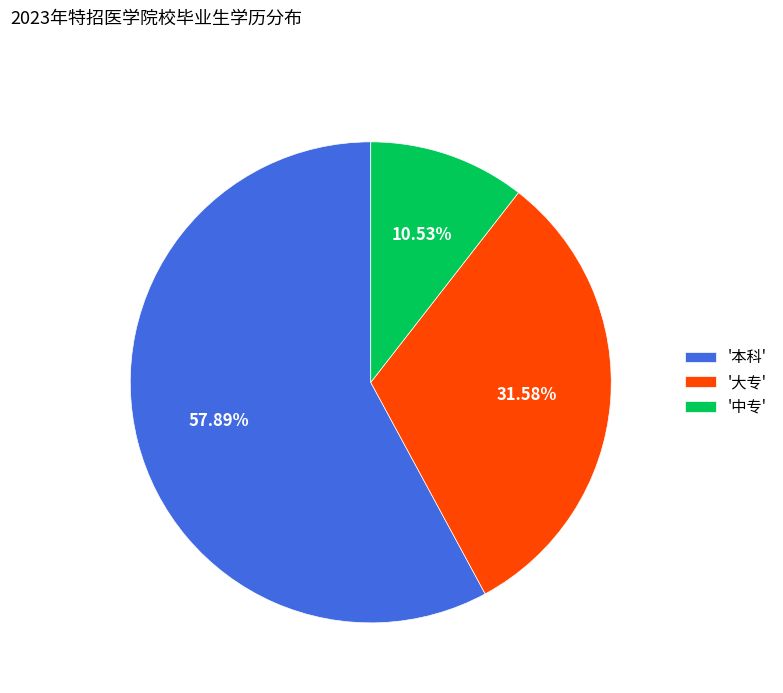

How many slices are in this pie chart?

3